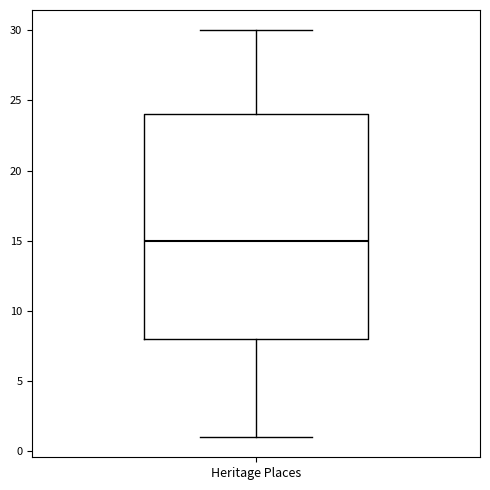

Transcribe this box plot: give where the median line is, the range the box spans, and where the two whiskers end, as read against the y-axis. The values are not printed on the chart, so give them approximately, as read against the axis.

median 15, box 8 to 24, whiskers 1 to 30